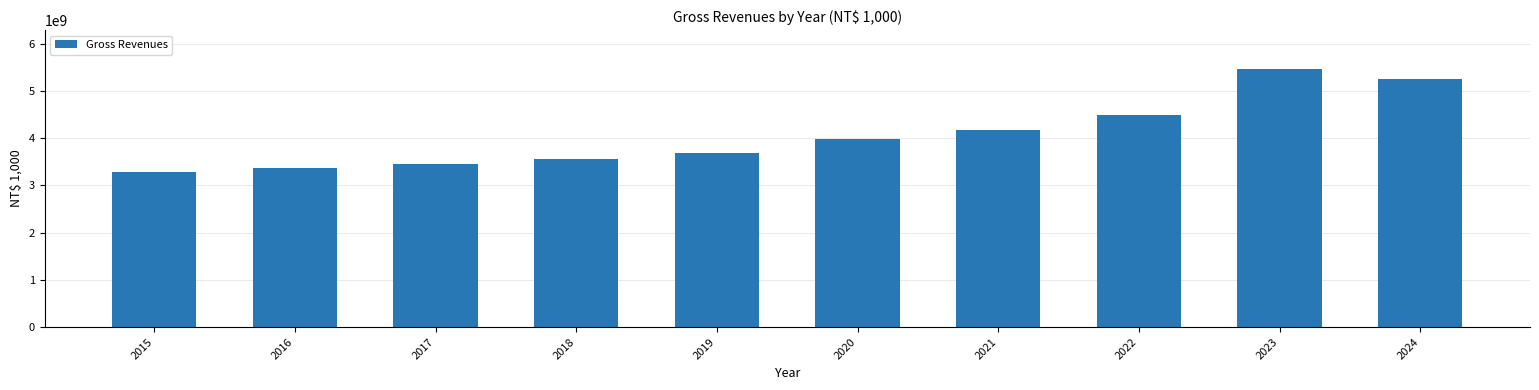

The value at 2019 is 6078282307. True or false?

False